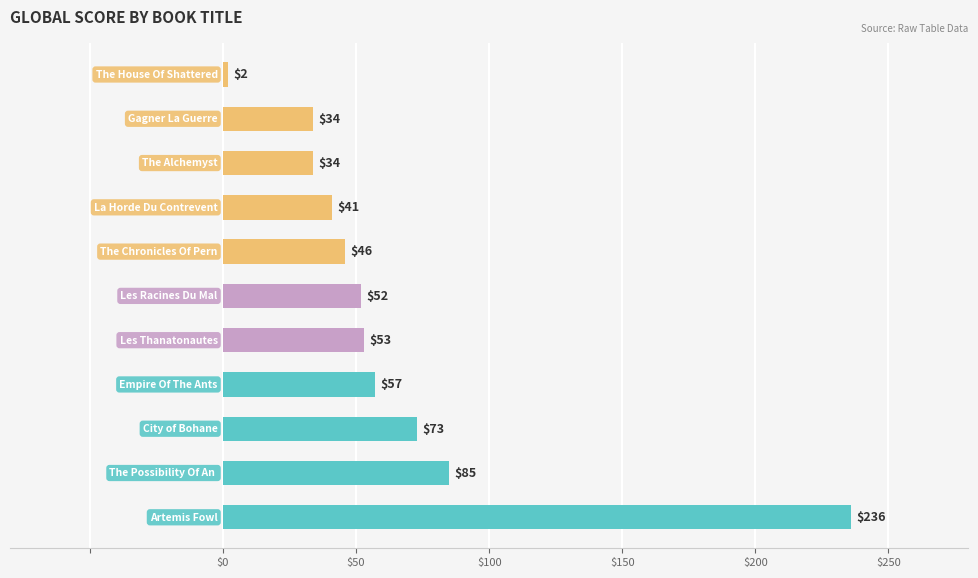

How many distinct data groups are displayed?

1